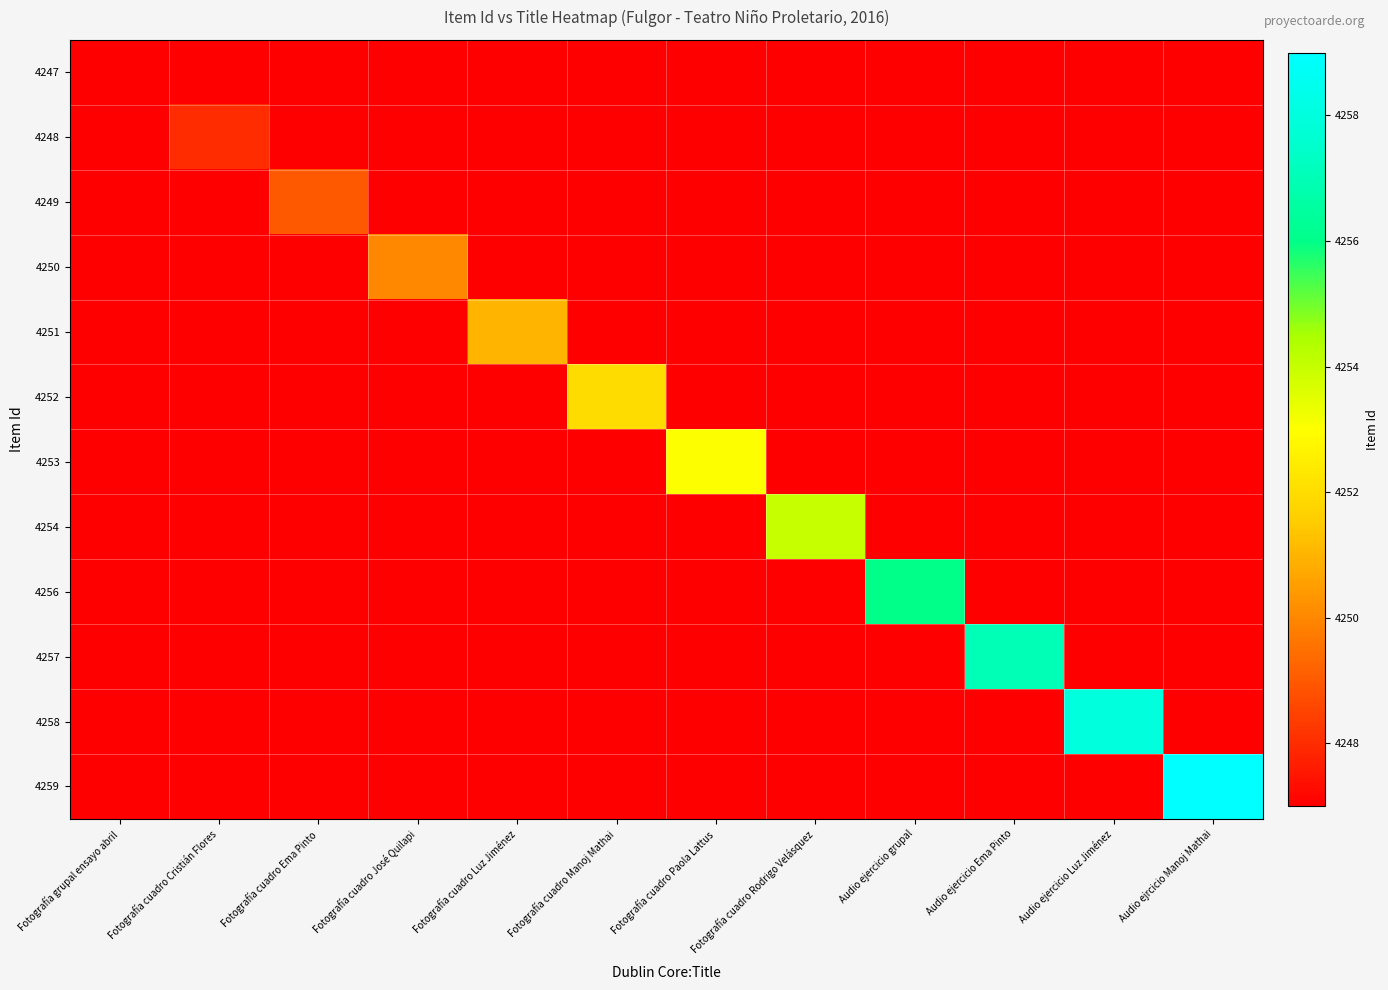

At Fotografía cuadro Ema Pinto, list the series in order from largest to smallest.

4249, 4247, 4248, 4250, 4251, 4252, 4253, 4254, 4256, 4257, 4258, 4259